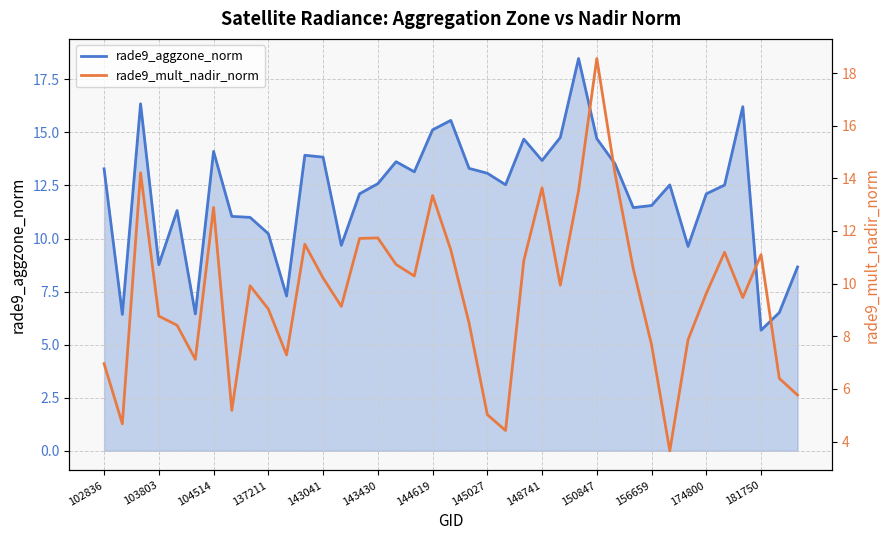

What are all the series names shown in the legend?

rade9_aggzone_norm, rade9_mult_nadir_norm